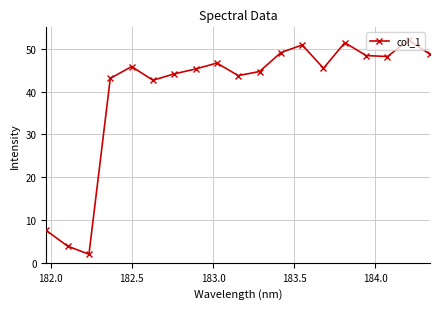

What is the value of the 18th point from the left?

52.0